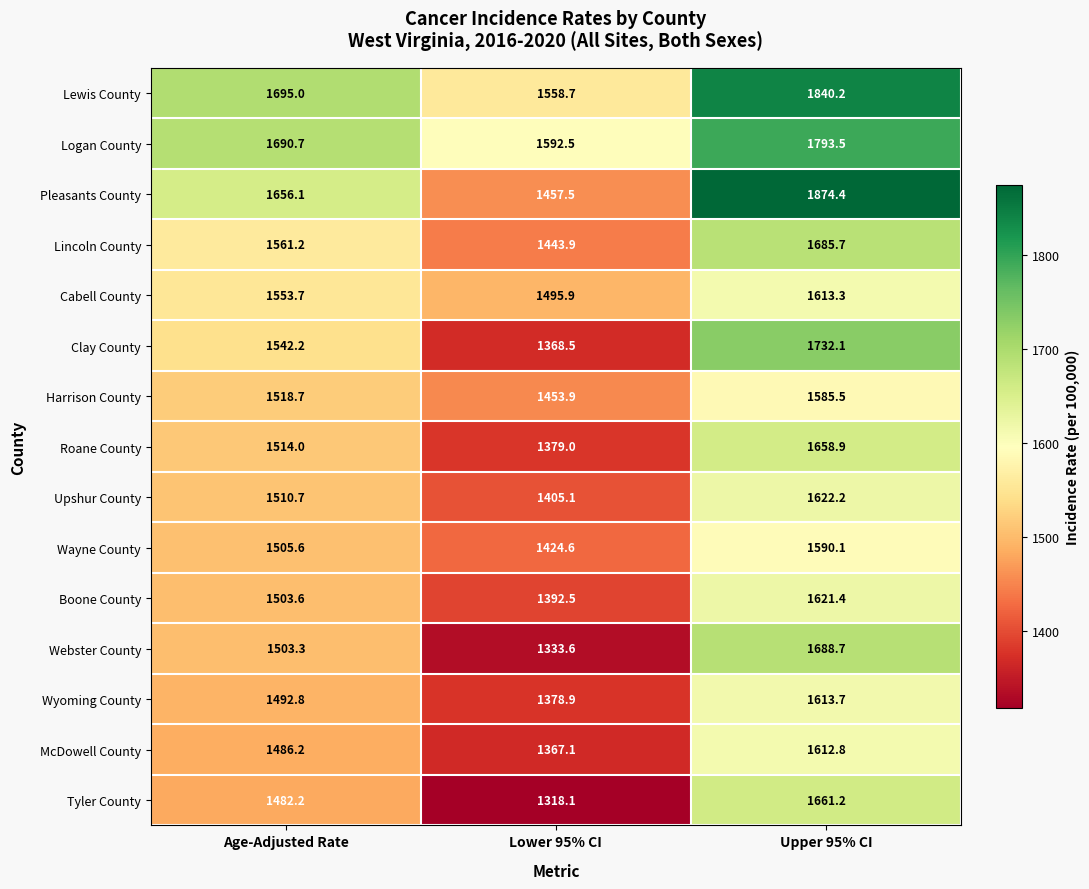

At which label is Roane County closest to 1518?

Age-Adjusted Rate